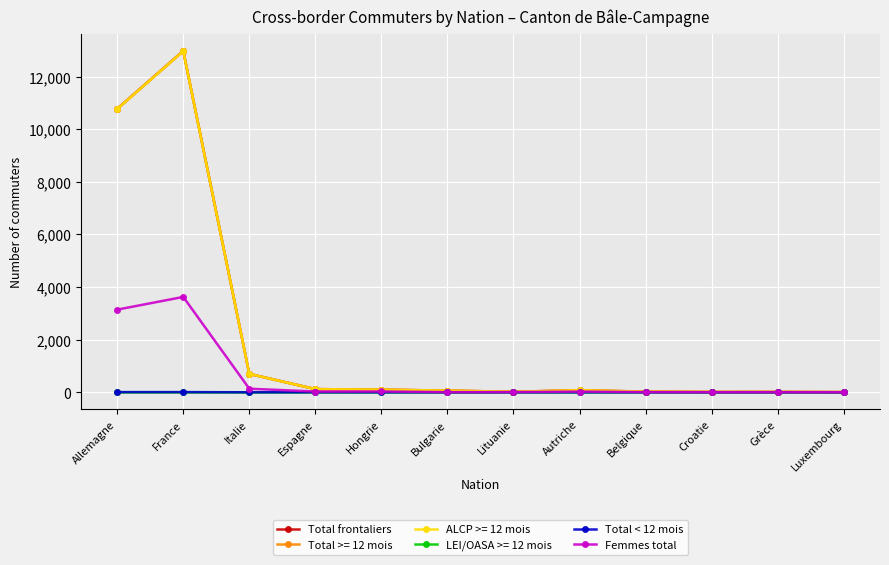

What is the difference between the second highest and second lowest values in the Femmes total series?

3141